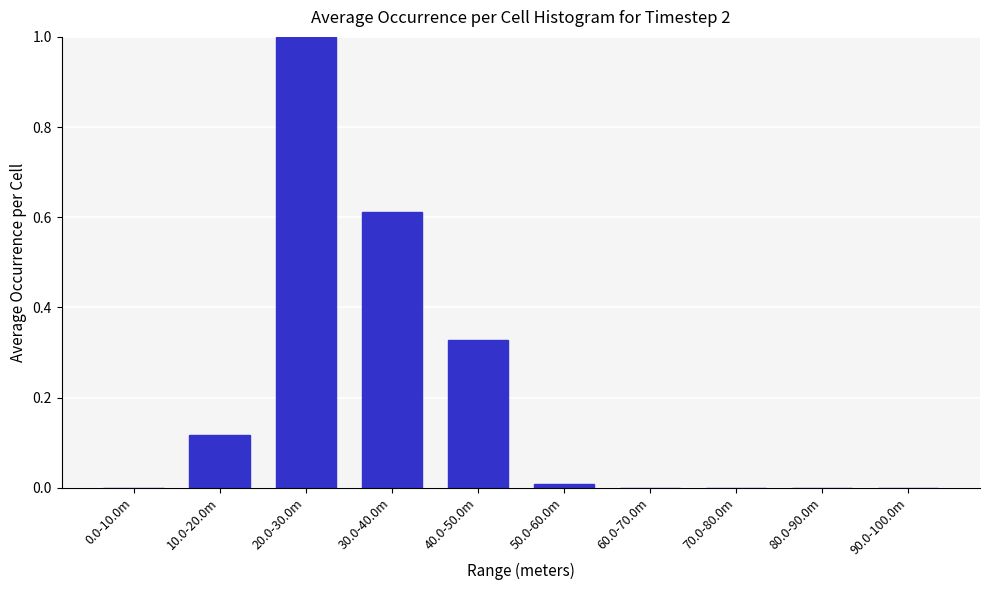

Which label corresponds to the largest value in the chart?

20.0-30.0m